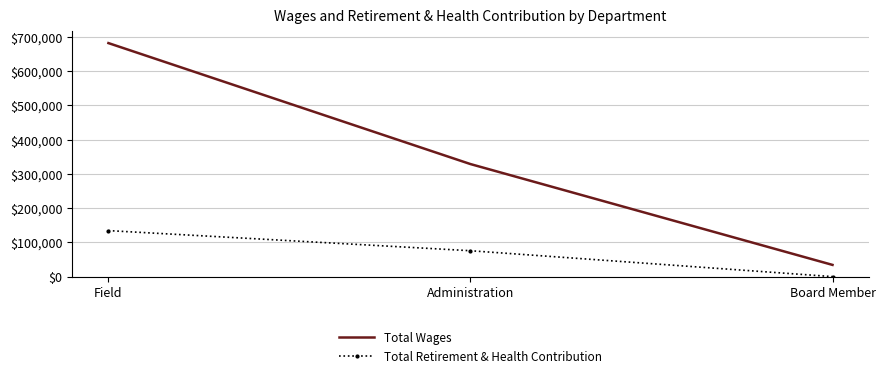

Which series changed the most between Field and Board Member?

Total Wages